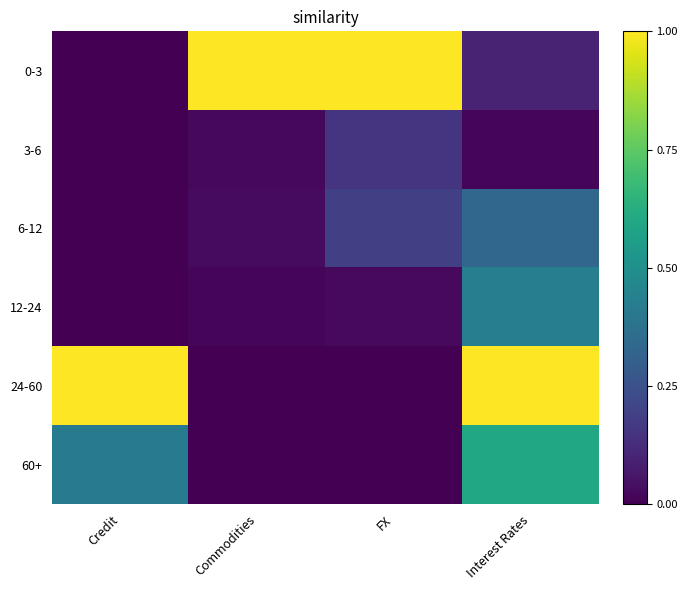

List the series in order of their peak value, lowest first.

3-6, 6-12, 12-24, 60+, 0-3, 24-60